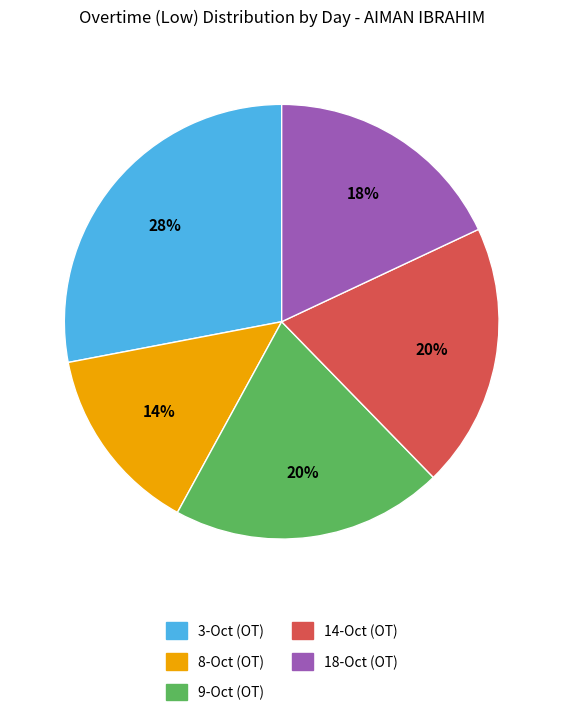

Approximately how many times larger is the value at 9-Oct (OT) compared to 14-Oct (OT)?

1.0